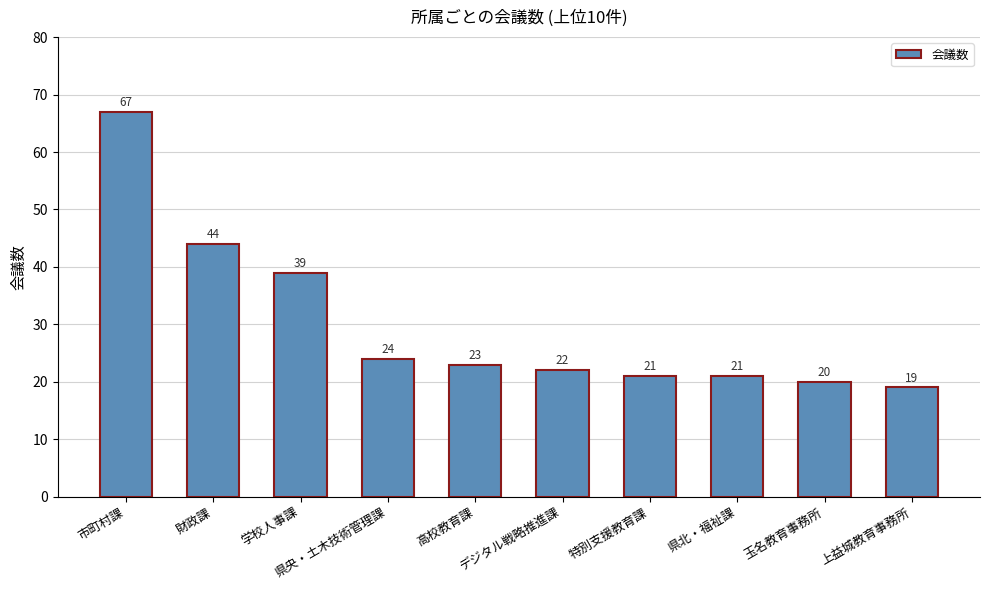

What is the difference between the second highest and second lowest values?

24